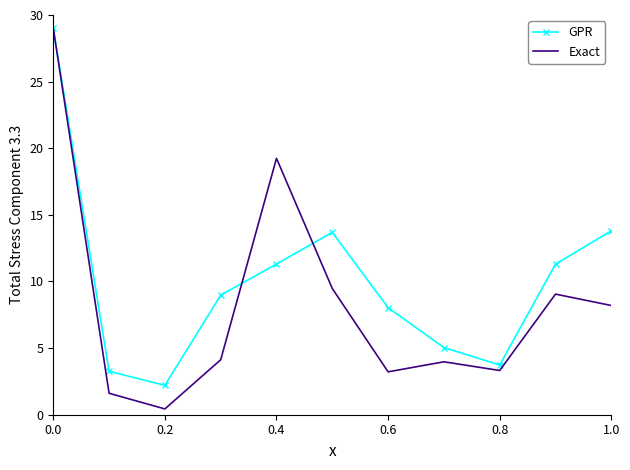

Which series has the largest total across all categories?

GPR